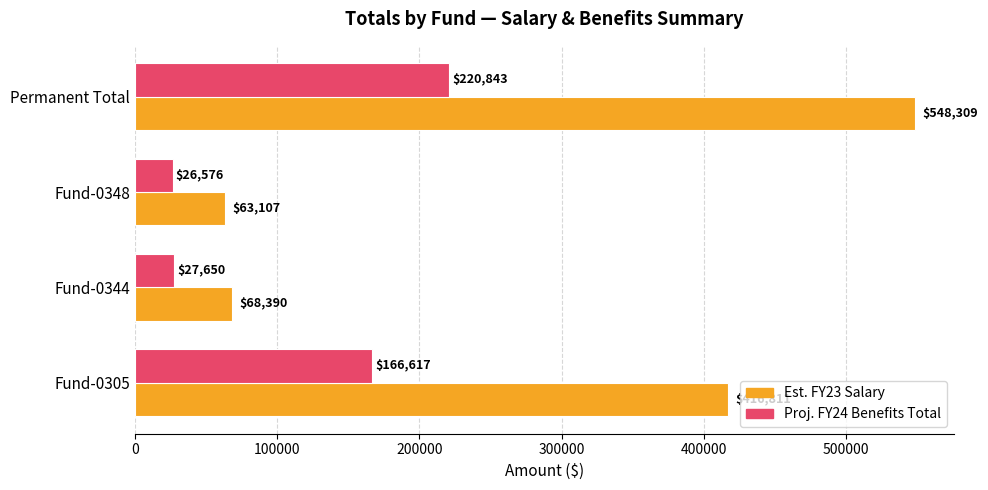

List the labels in order of Est. FY23 Salary value, largest first.

Permanent Total, Fund-0305, Fund-0344, Fund-0348